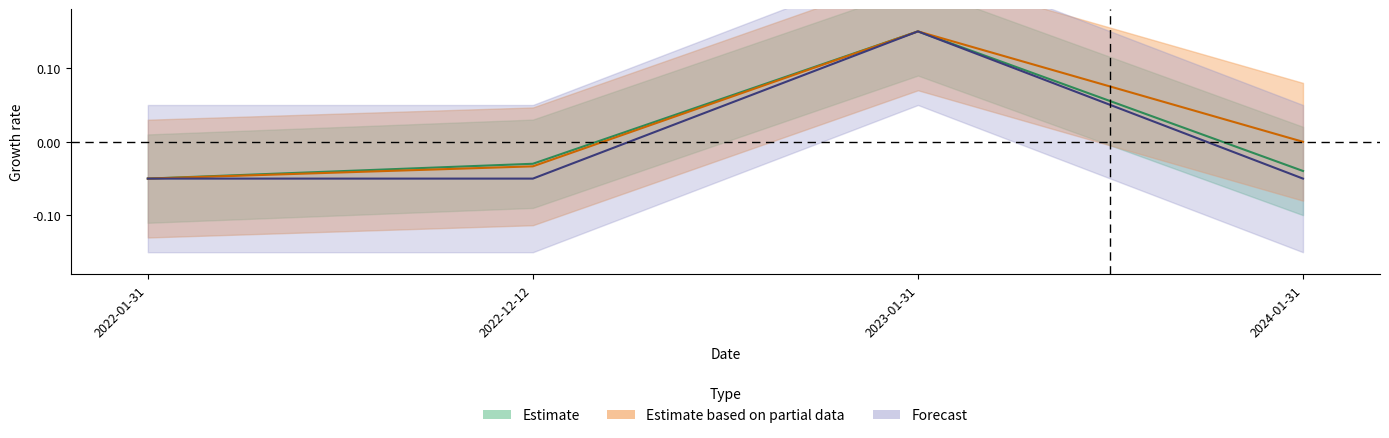

What is the value of the transactionPricePerShare point at the 4th from the left?

-0.1